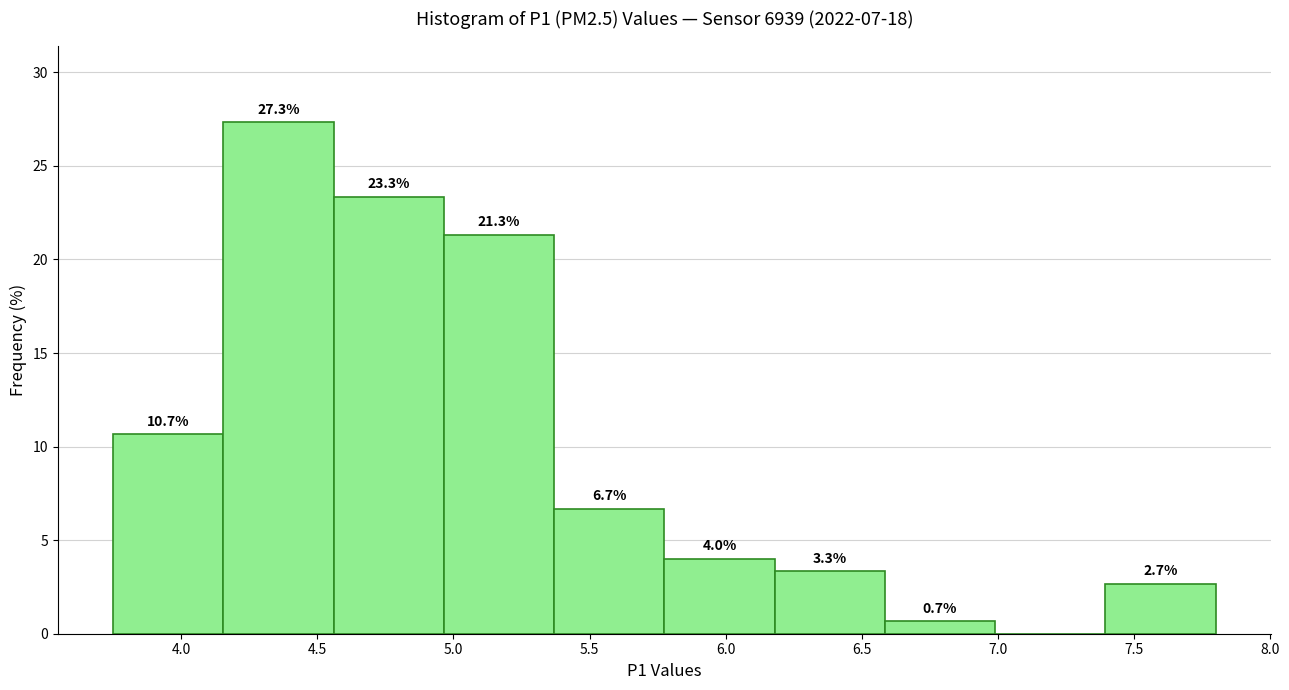

Over which range of the x-axis is the bar tallest?

4.155 to 4.560